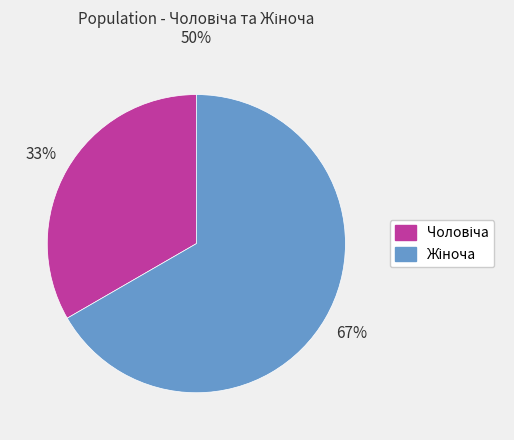

Is there any slice that represents more than half of the pie?

Yes